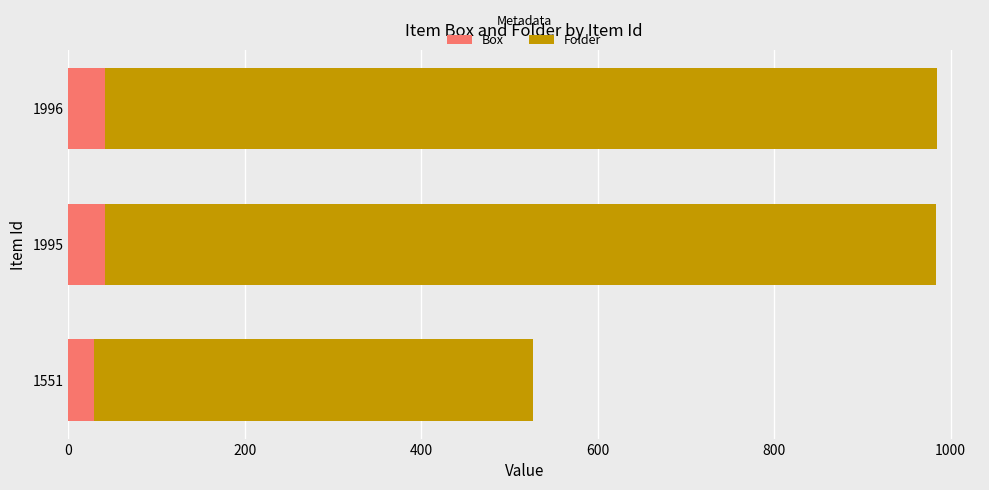

What is the sum of all Box values?

111